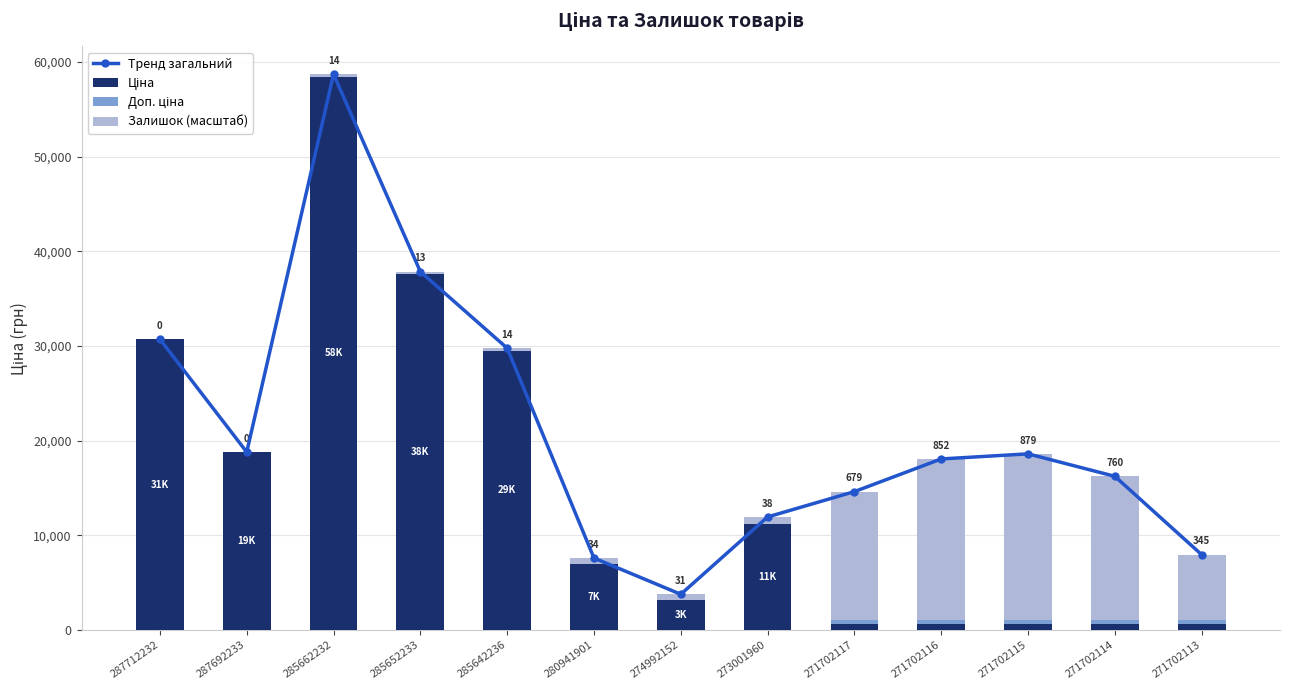

What is the difference between the Залишок (масштаб) values at 273001960 and 287692233?

757.8